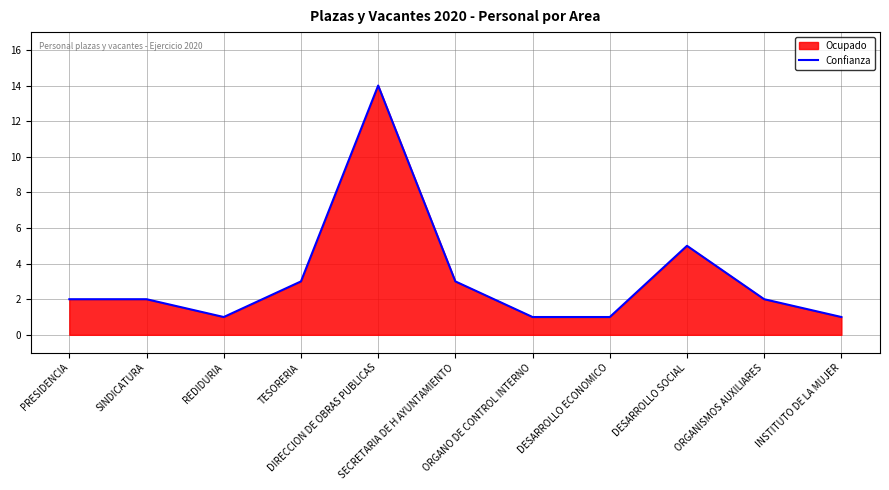

Reading left to right, what are all the values shown in this chart?

PRESIDENCIA=2	SINDICATURA=2	REDIDURIA=1	TESORERIA=3	DIRECCION DE OBRAS PUBLICAS=14	SECRETARIA DE H AYUNTAMIENTO=3	ORGANO DE CONTROL INTERNO=1	DESARROLLO ECONOMICO=1	DESARROLLO SOCIAL=5	ORGANISMOS AUXILIARES=2	INSTITUTO DE LA MUJER=1